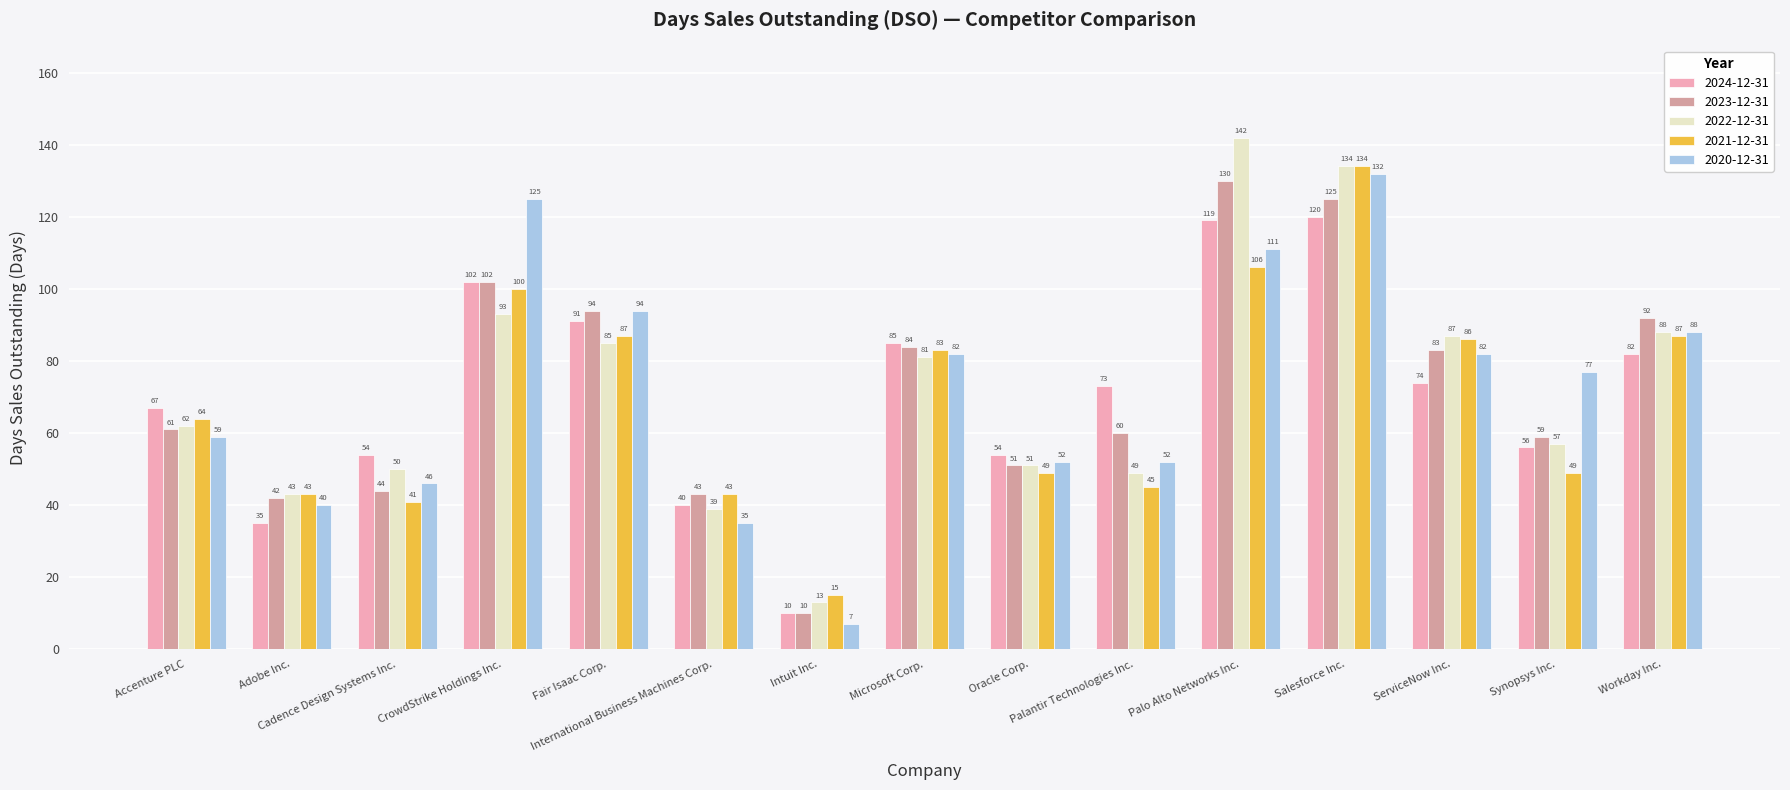

What is the sum of all 2021-12-31 values?

1032